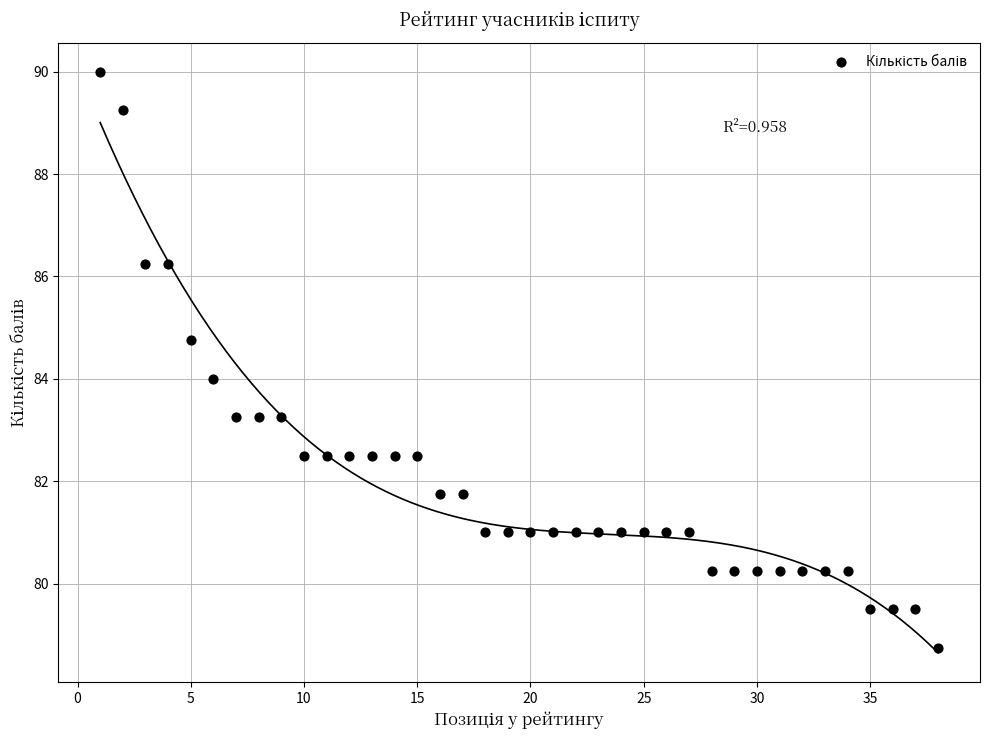

What is the range of X values (max minus min)?

37.0